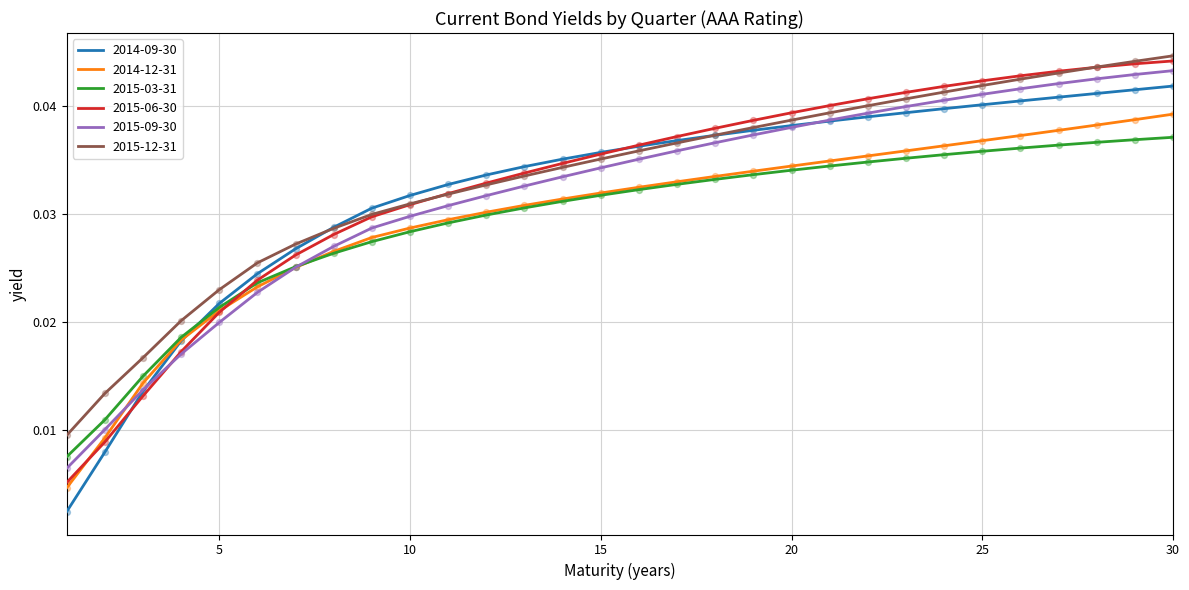

Which series has the largest range (max minus min)?

2014-09-30